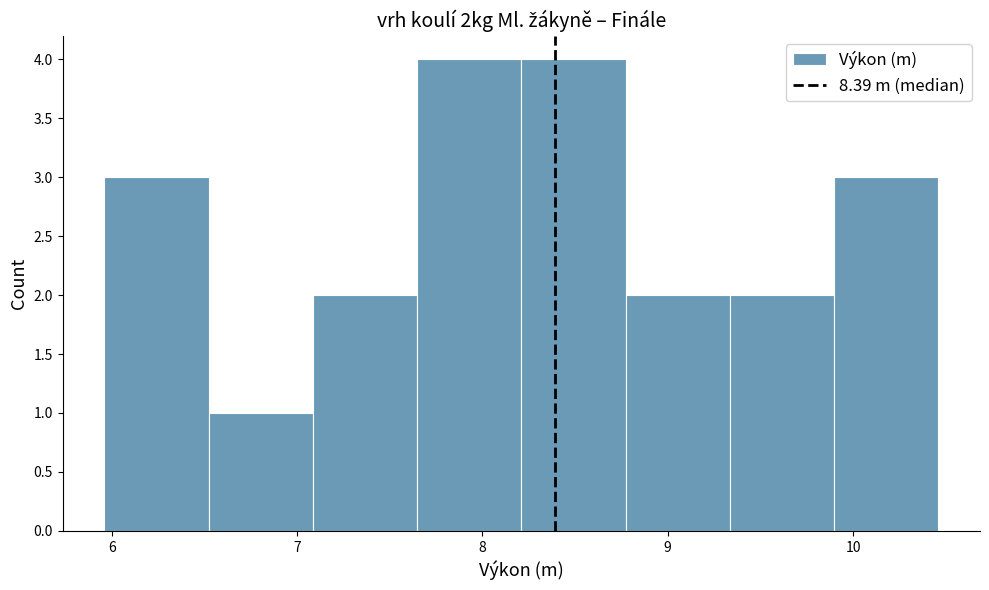

Reading left to right, transcribe this chart: for each bar, give the range it covers on the x-axis and its height. Neither the bar edges nor the heights are printed on the chart, so give them approximately, as read against the axes.

6.0 to 6.5: 3
6.5 to 7.1: 1
7.1 to 7.6: 2
7.6 to 8.2: 4
8.2 to 8.8: 4
8.8 to 9.3: 2
9.3 to 9.9: 2
9.9 to 10.5: 3